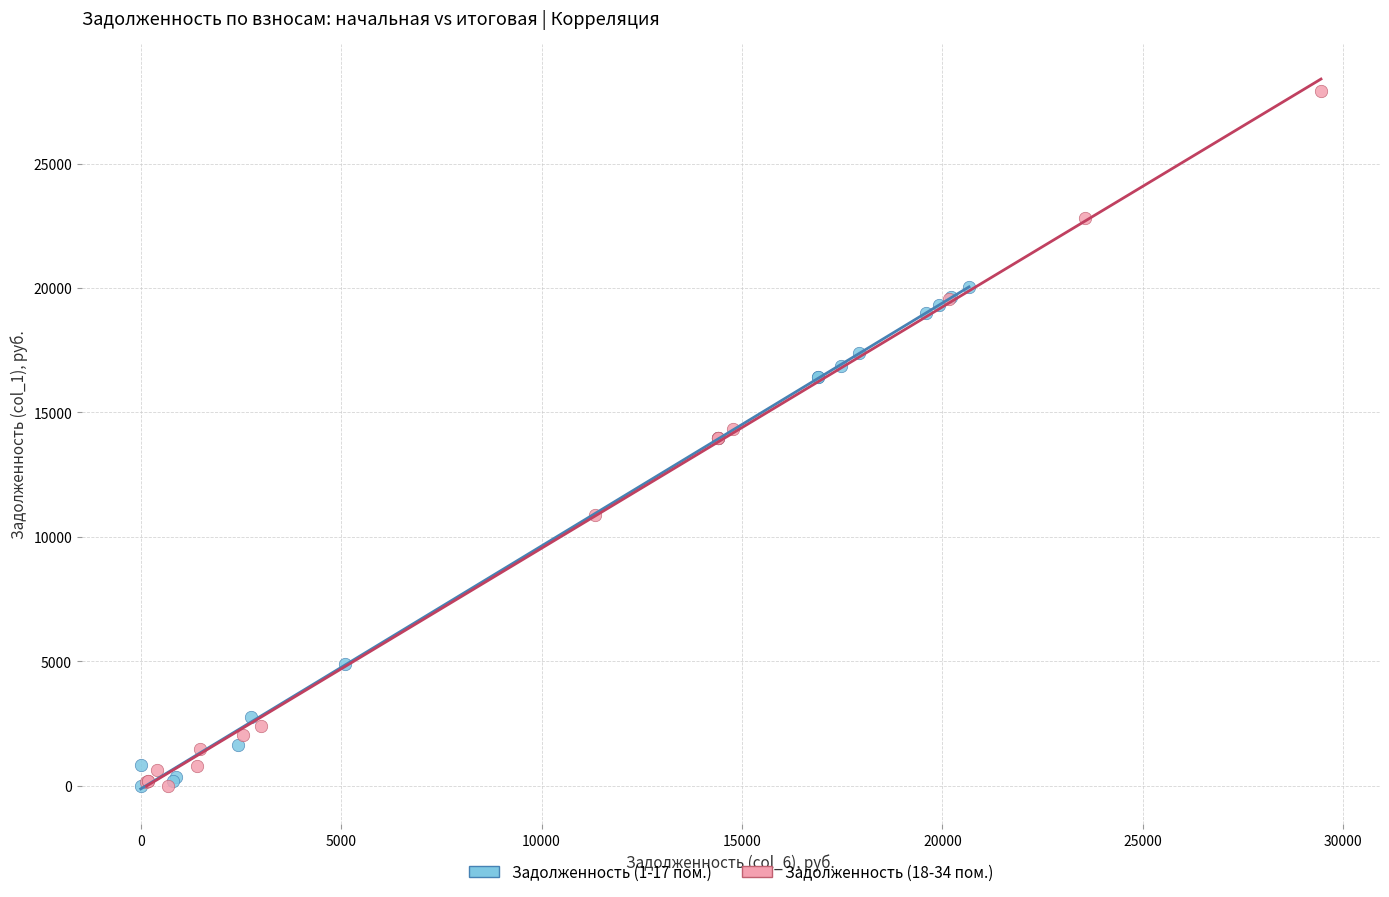

What are all the series names shown in the legend?

Задолженность (1-17 пом.), Задолженность (18-34 пом.)